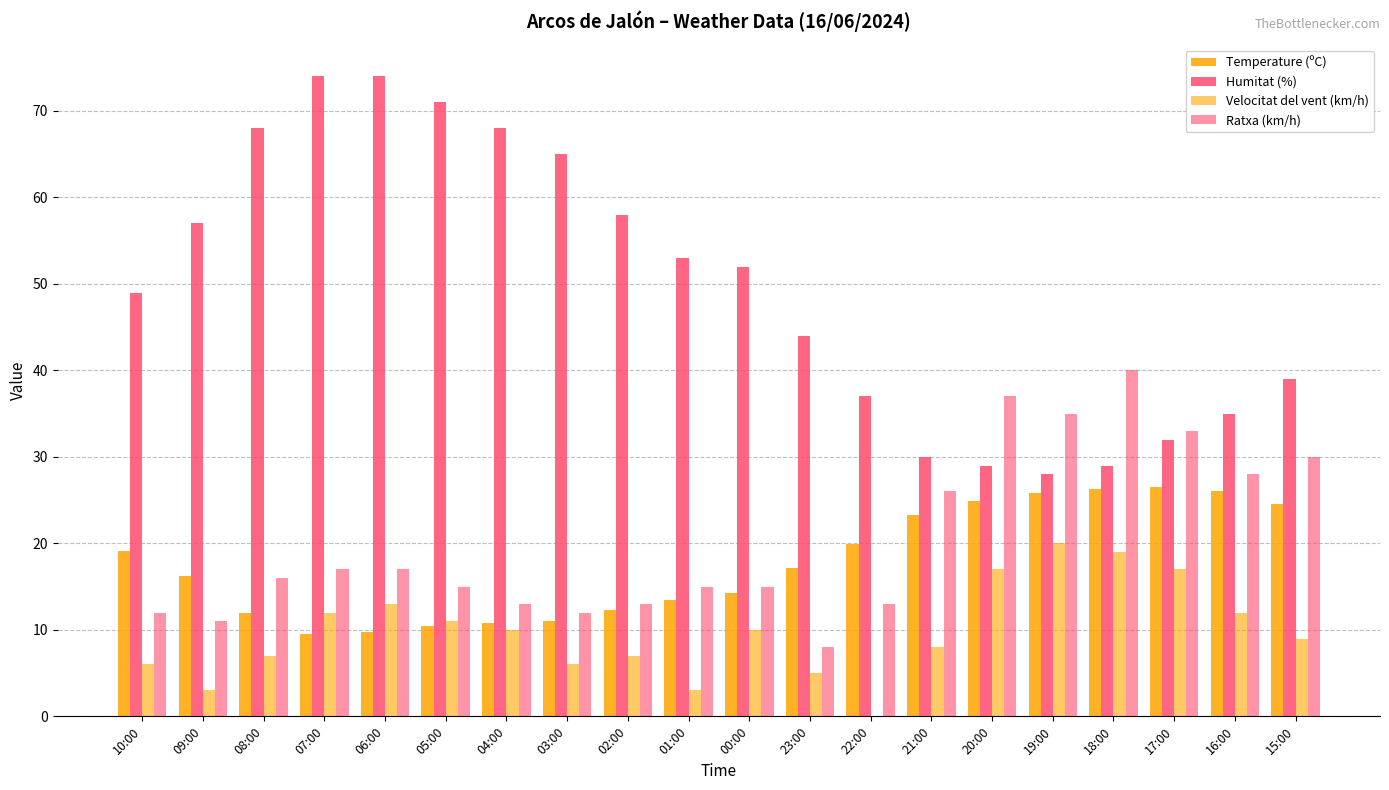

What is the highest value of the Ratxa (km/h) series?

40.0